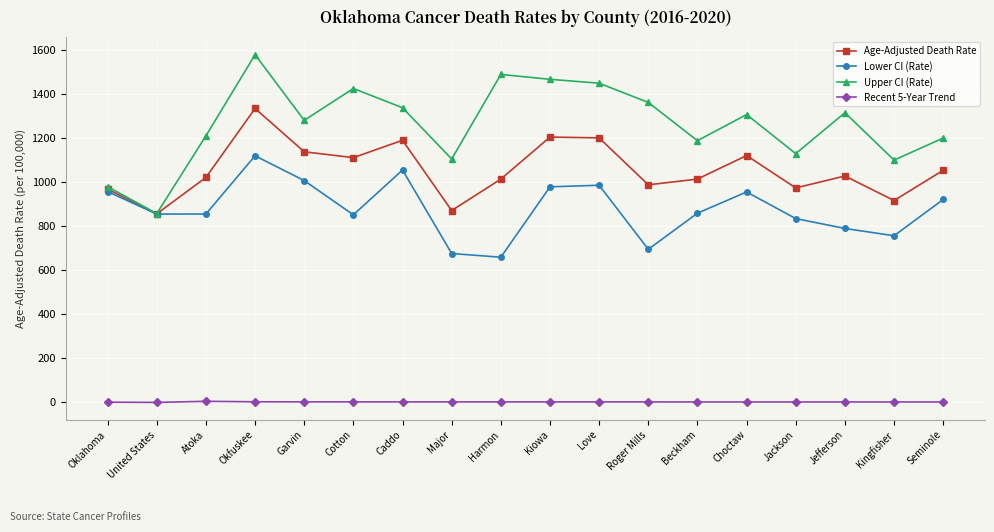

What is the maximum value for Upper CI (Rate)?

1578.8